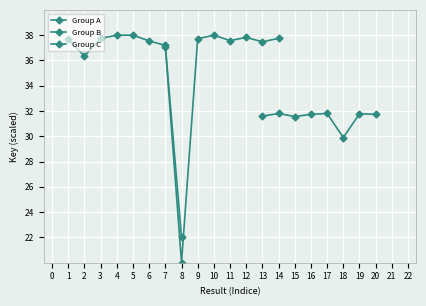

Is the value of Group B at 1 greater than the value of Group C at 5?

No